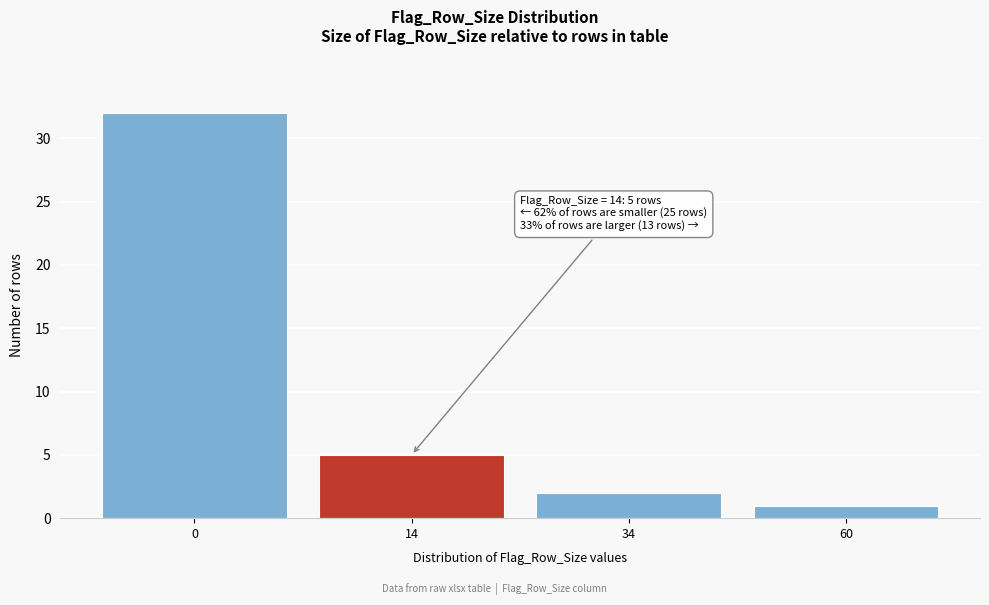

Reading left to right, list all the values displayed in this chart.

32	5	2	1